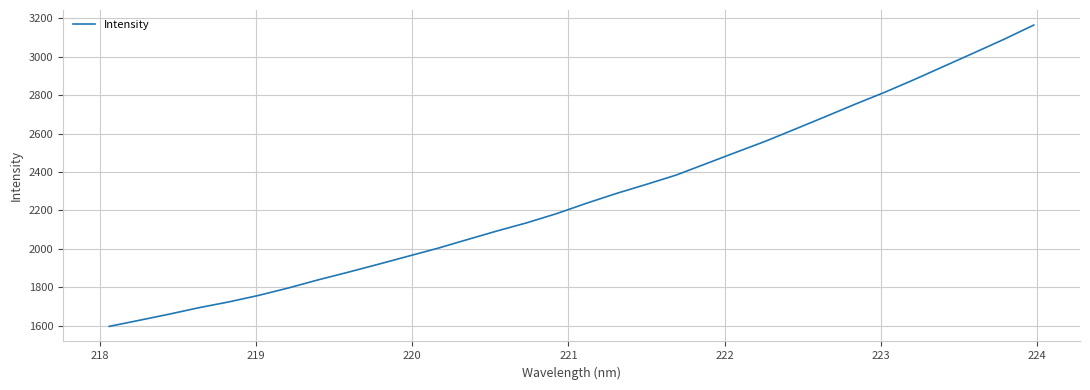

What is the smallest value displayed?

1596.4